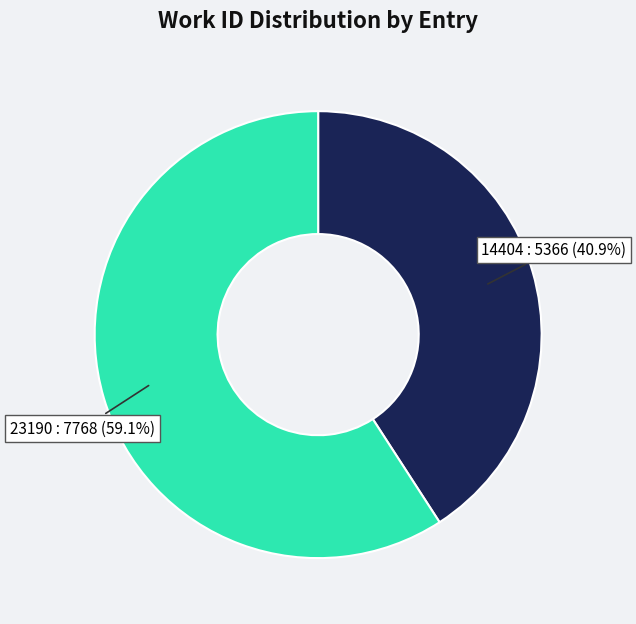

Is there a majority slice in this chart?

Yes